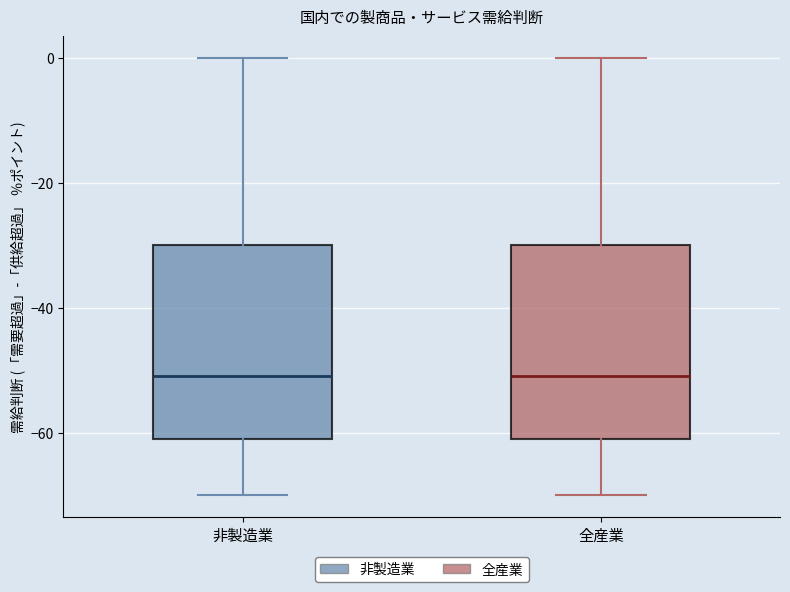

Reading left to right, transcribe this box plot: for each box, give where its median line is, the range the box spans, and where its two whiskers end, as read against the y-axis. The values are not printed on the chart, so give them approximately, as read against the axis.

非製造業: median -50, box -60 to -30, whiskers -70 to 0
全産業: median -50, box -60 to -30, whiskers -70 to 0